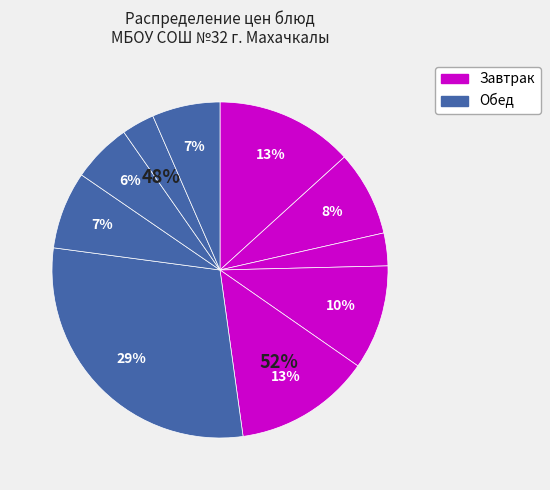

Is it true that компот из кураги is 7% of the pie?

True